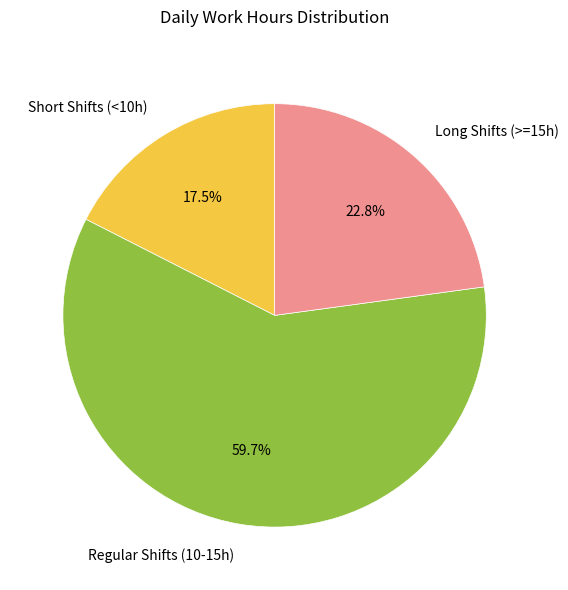

Which category has the biggest portion of the pie?

Regular Shifts (10-15h)